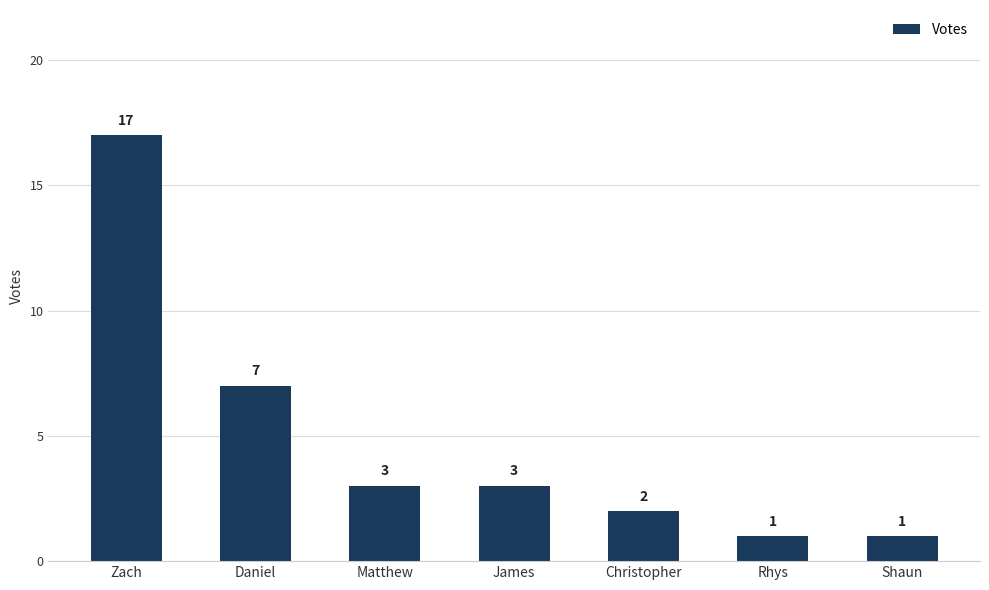

How many distinct data groups are displayed?

1